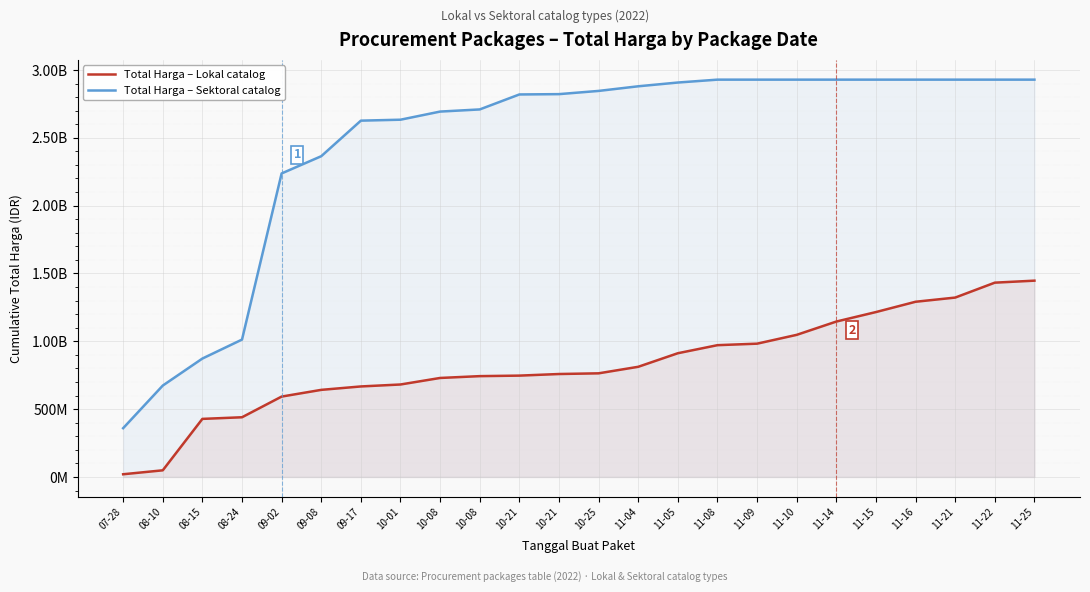

What is the approximate value of Total Harga – Lokal catalog at 09-17?

667180000